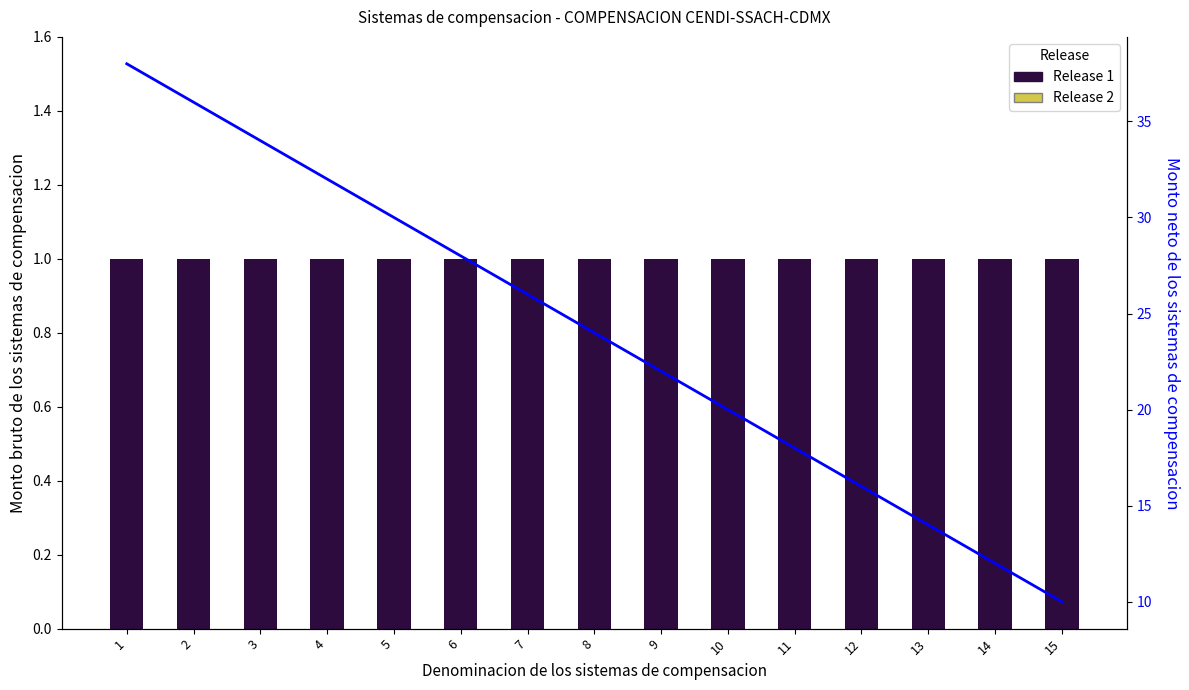

Is the value of Flow line at 11 greater than the value of Release 1 at 15?

Yes